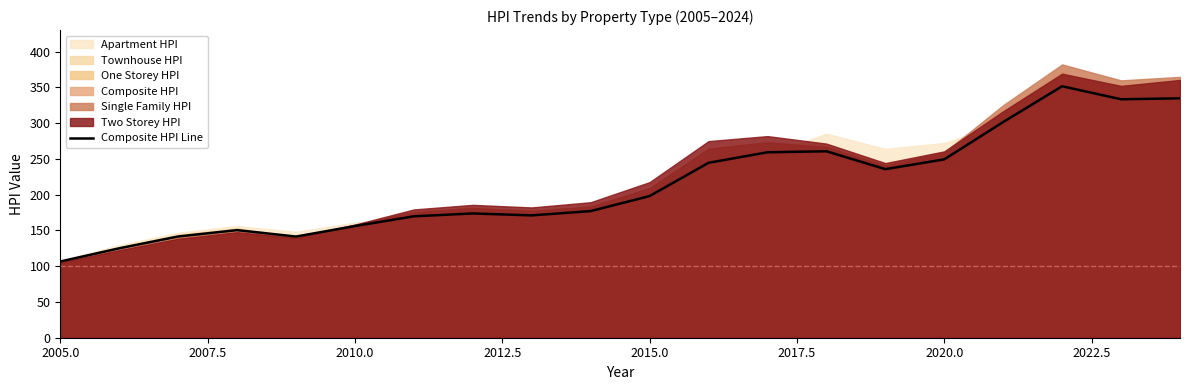

The Composite HPI Line series shows 249.3 at 2020.0. True or false?

True